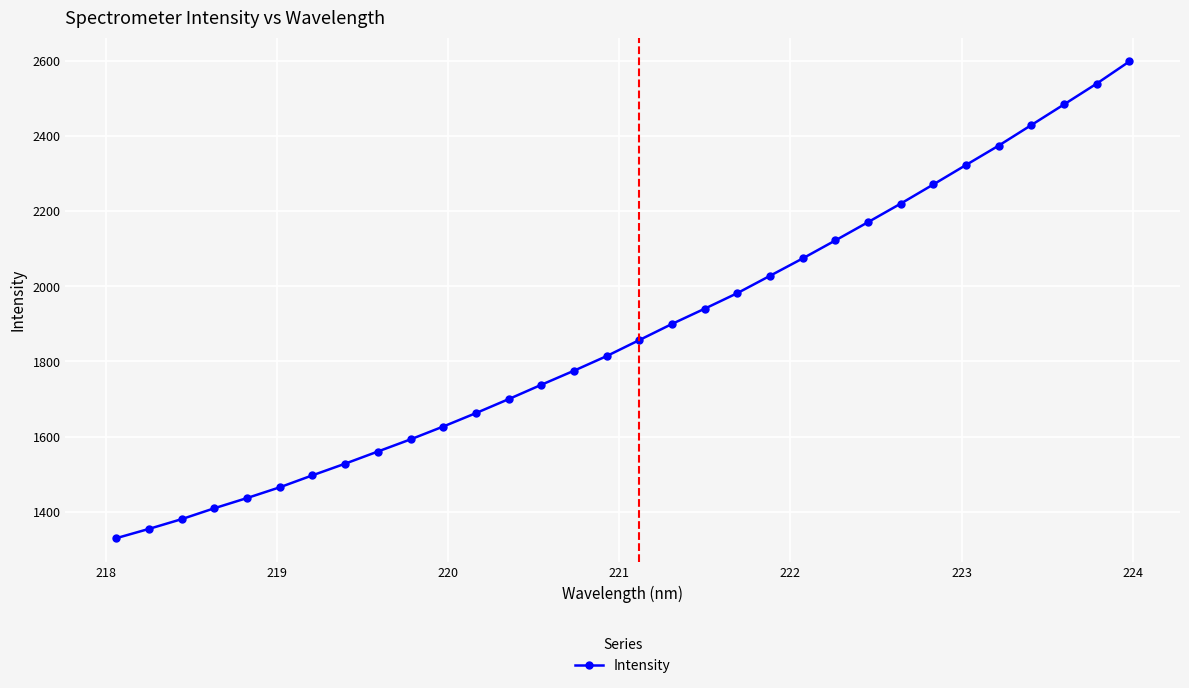

Reading right to left, what are all the values shown in this chart?

2598.8	2539.8	2484.4	2429.5	2374.8	2323.3	2271.4	2220.3	2171.0	2122.4	2074.5	2028.2	1982.0	1940.5	1899.9	1857.0	1814.3	1775.4	1737.9	1699.6	1662.4	1626.7	1592.5	1560.1	1527.8	1496.7	1464.8	1436.2	1409.0	1380.0	1354.0	1329.3